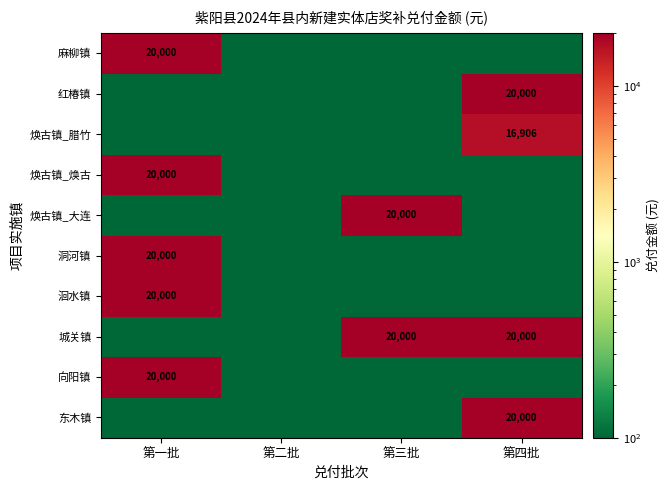

At which category is the sum across all series the highest?

第一批